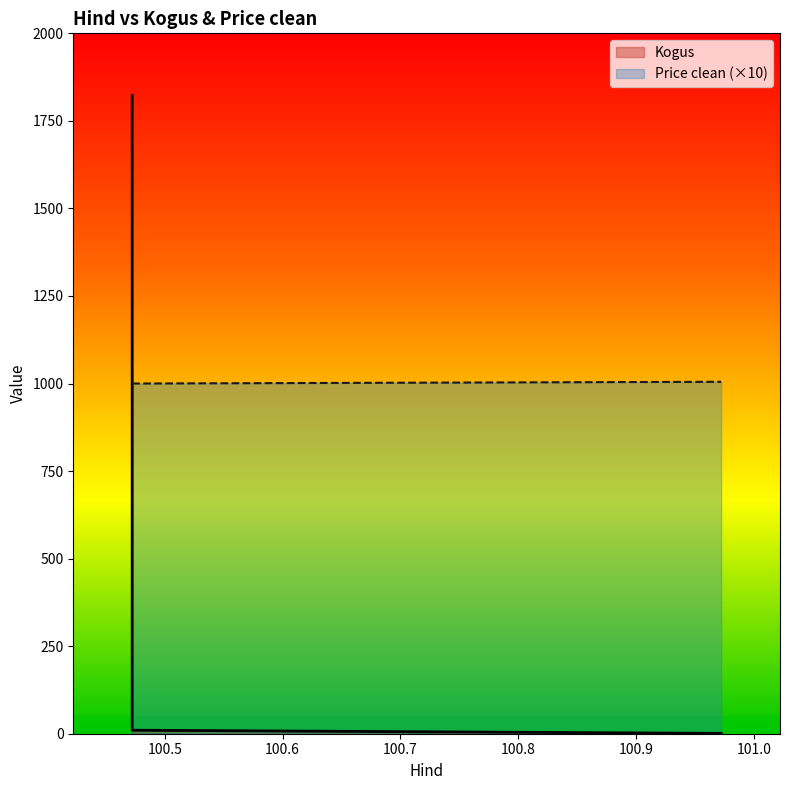

Which label corresponds to the largest value in the chart?

100.472222